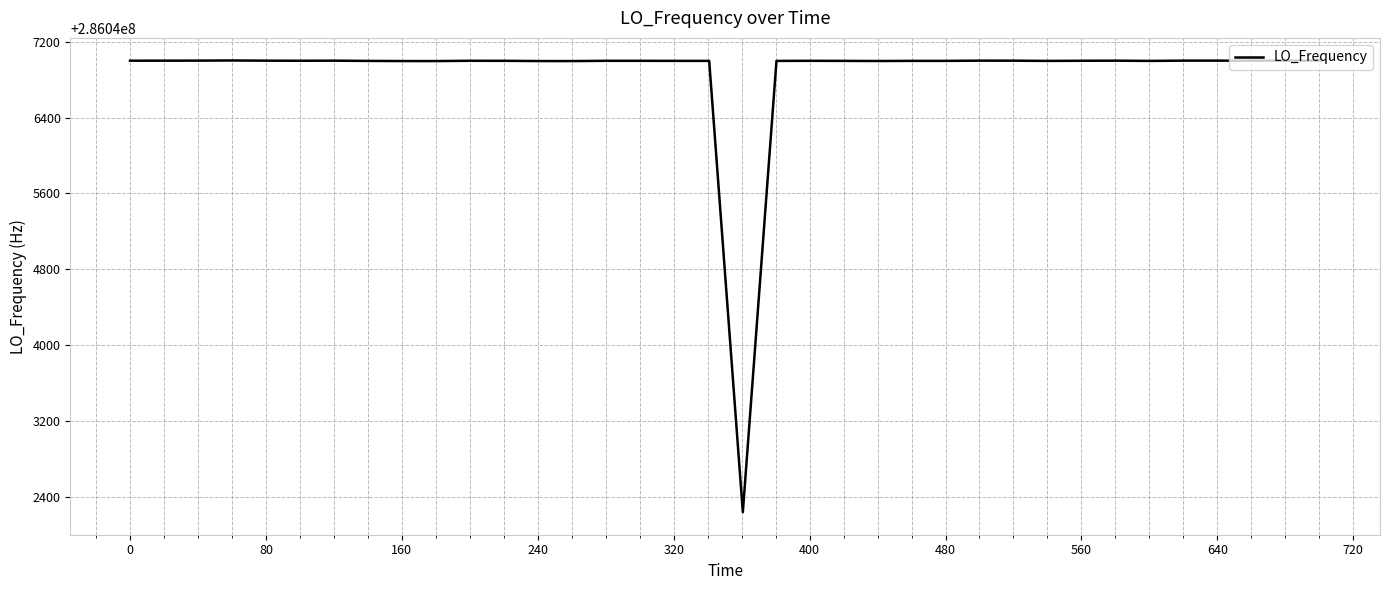

What is the greatest value displayed?

286047002.8